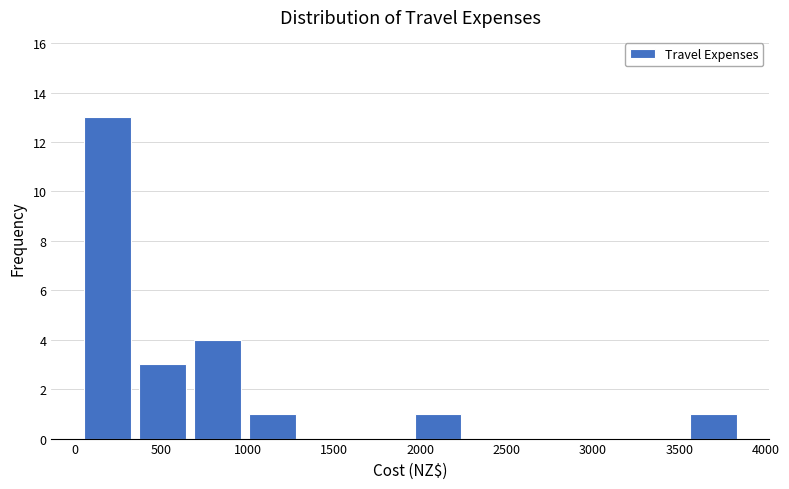

Reading left to right, transcribe this chart: for each bar, give the range it covers on the x-axis and its height. Neither the bar edges nor the heights are printed on the chart, so give them approximately, as read against the axes.

50 to 350: 13
350 to 650: 3
650 to 1000: 4
1000 to 1300: 1
1300 to 1600: 0
1600 to 1950: 0
1950 to 2250: 1
2250 to 2600: 0
2600 to 2900: 0
2900 to 3200: 0
3200 to 3550: 0
3550 to 3850: 1